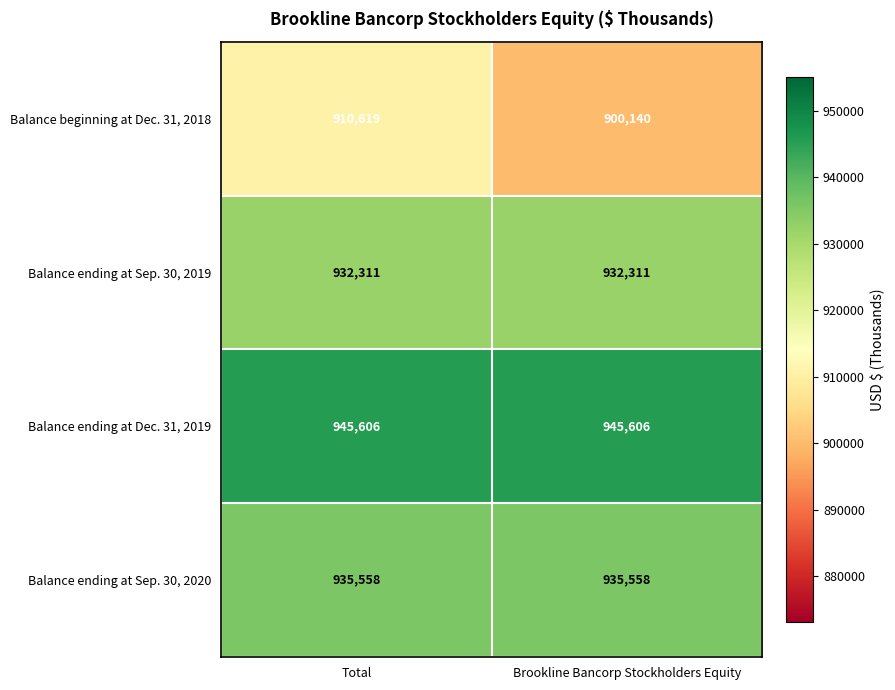

What is the sum of all Balance ending at Sep. 30, 2019 values?

1864622